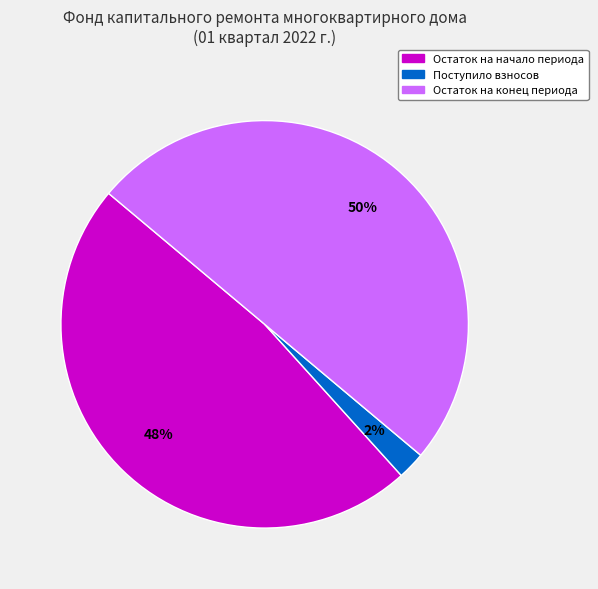

To the nearest percent, what is the difference between the largest and smallest slice percentages?

48%